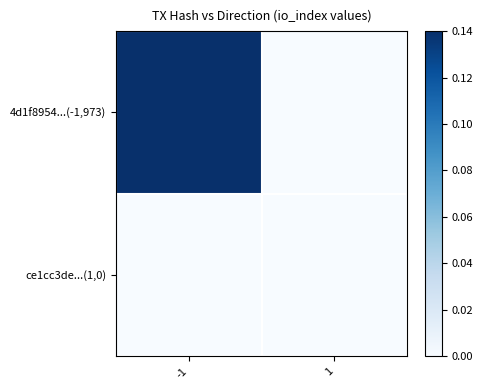

At how many categories does at least one series exceed 0?

1